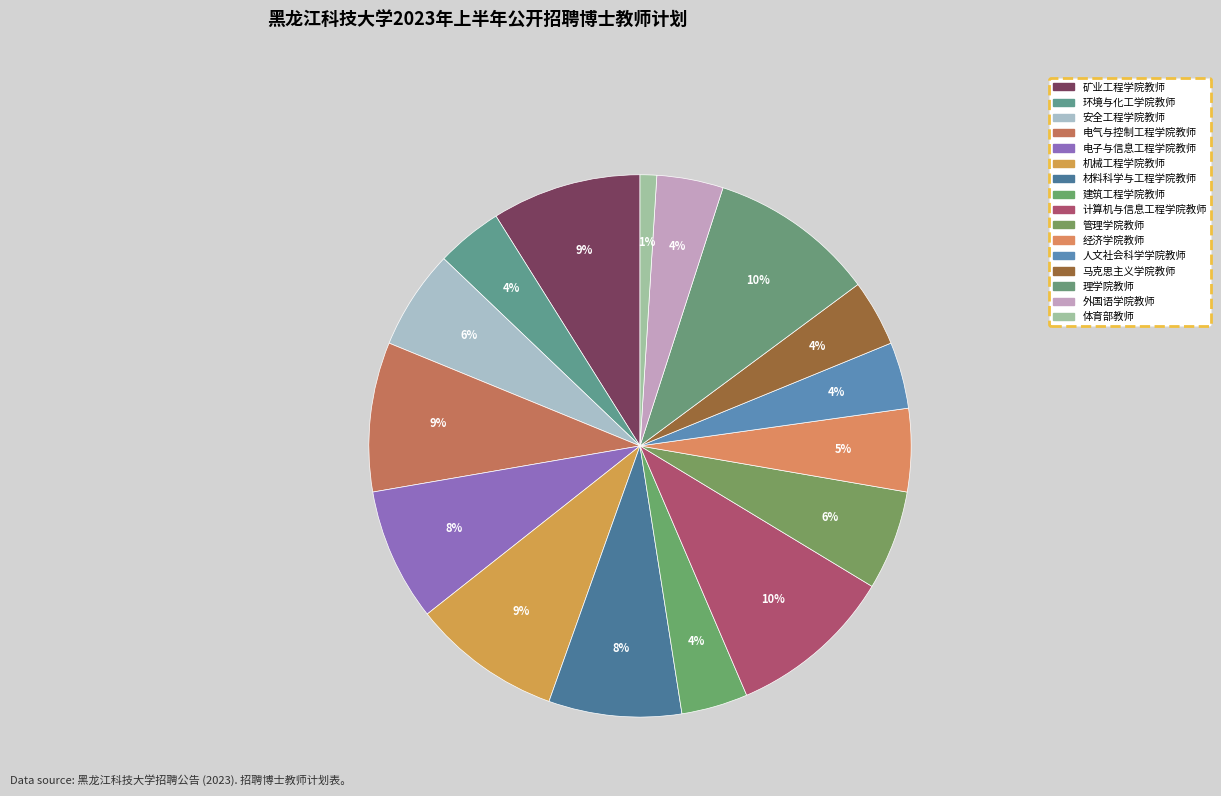

How many segments does this pie chart have?

16